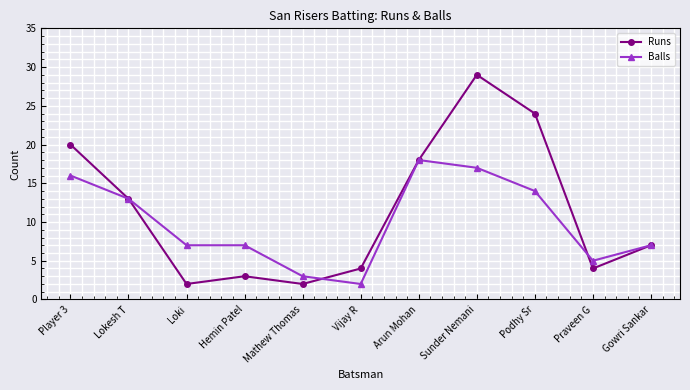

In Runs, how many points are higher than both neighbors (excluding endpoints)?

2